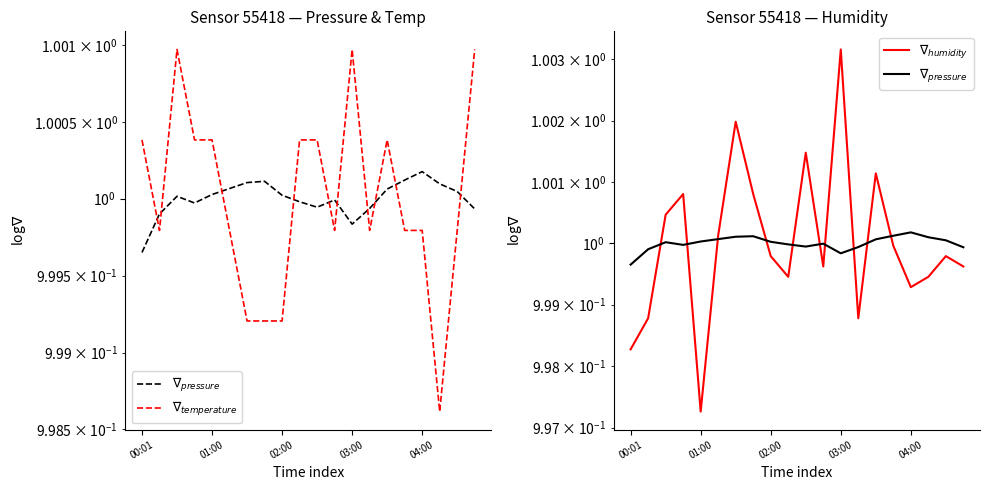

Reading left to right, list all the values displayed in this chart.

$\nabla_{pressure}$: 1.0	1.0	1.0	1.0	1.0	1.0	1.0	1.0	1.0	1.0	1.0	1.0	1.0	1.0	1.0	1.0	1.0	1.0	1.0	1.0
$\nabla_{temperature}$: 1.0	1.0	1.0	1.0	1.0	1.0	1.0	1.0	1.0	1.0	1.0	1.0	1.0	1.0	1.0	1.0	1.0	1.0	1.0	1.0
$\nabla_{humidity}$: 1.0	1.0	1.0	1.0	1.0	1.0	1.0	1.0	1.0	1.0	1.0	1.0	1.0	1.0	1.0	1.0	1.0	1.0	1.0	1.0